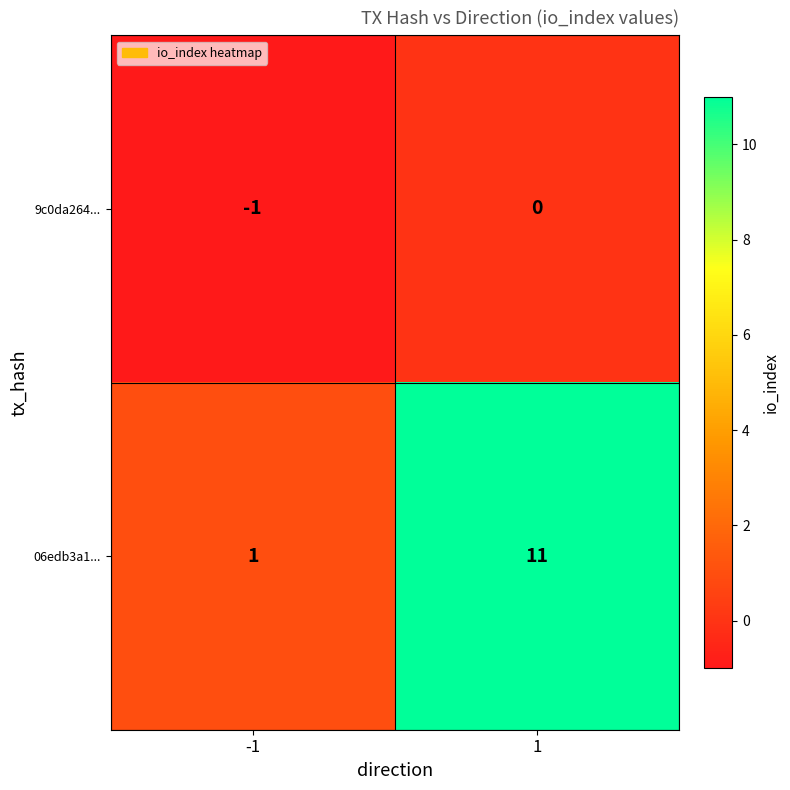

What is the spread (max minus min) of values at -1?

2